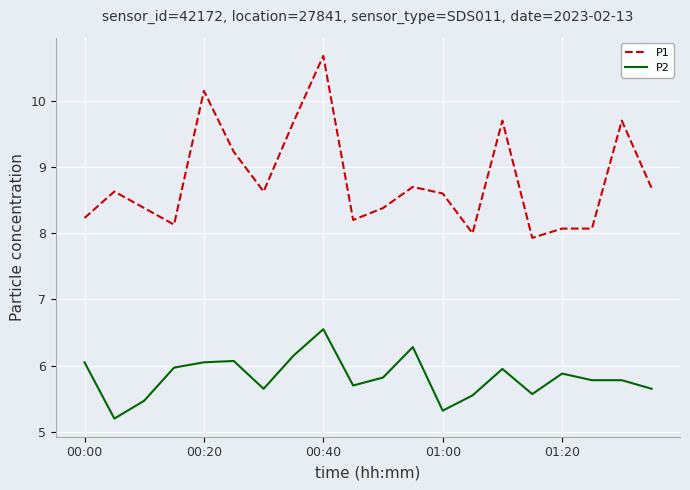

What is the highest value of the P1 series?

10.7